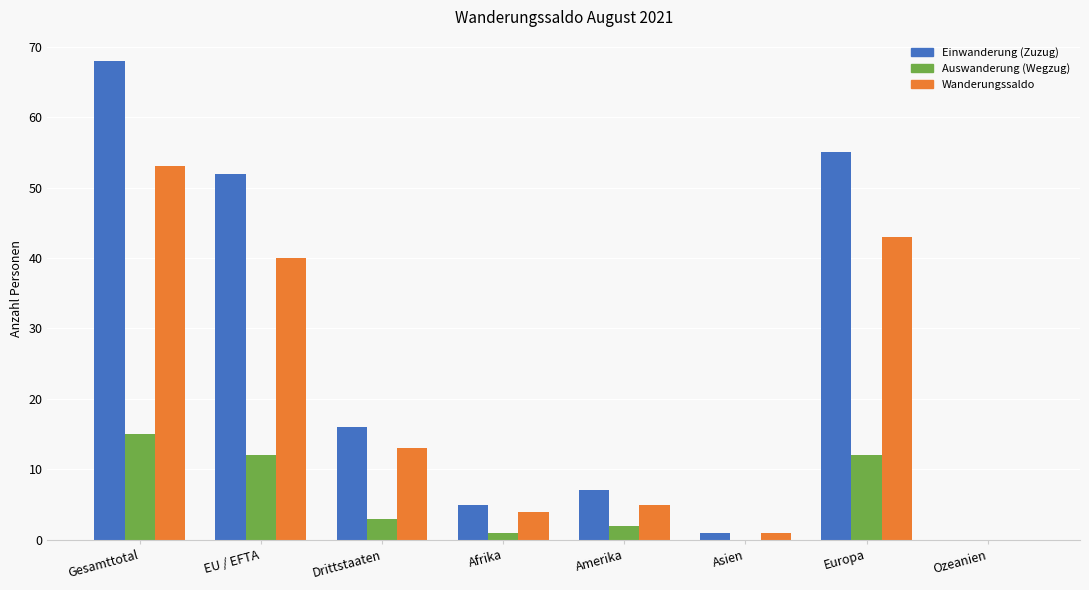

What is the spread (max minus min) of values at Afrika?

4